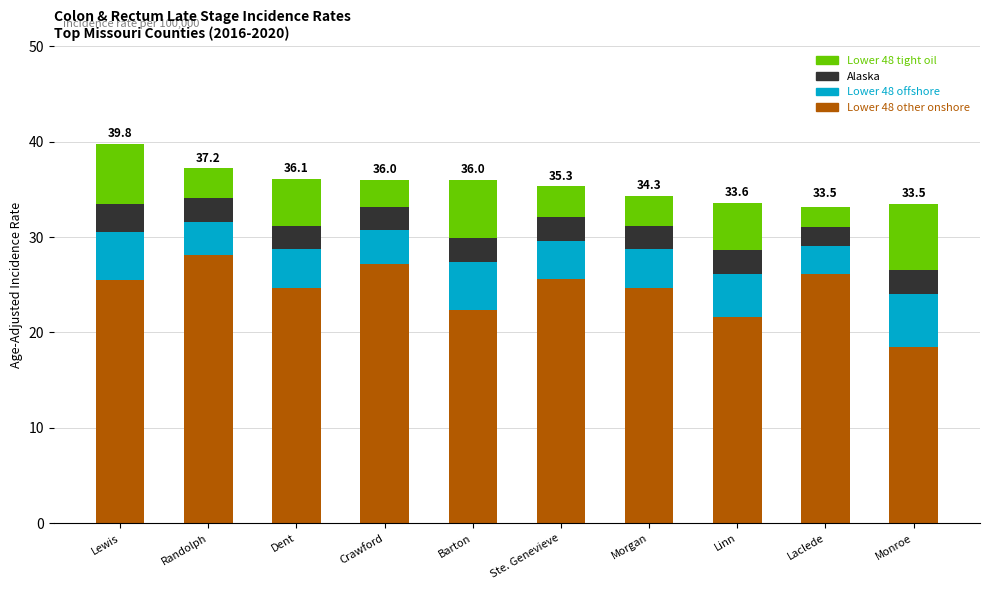

What value does the Lower 48 other onshore series have at Monroe?

18.5